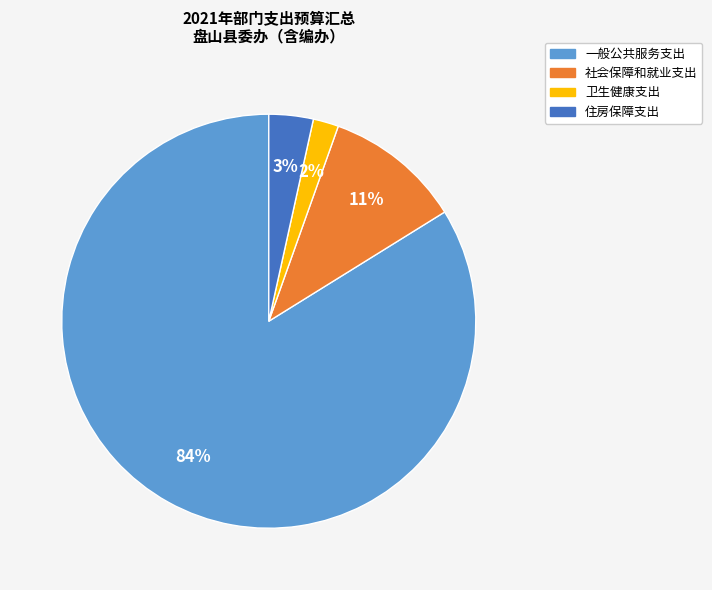

True or false: 卫生健康支出 accounts for 2% of the total.

True